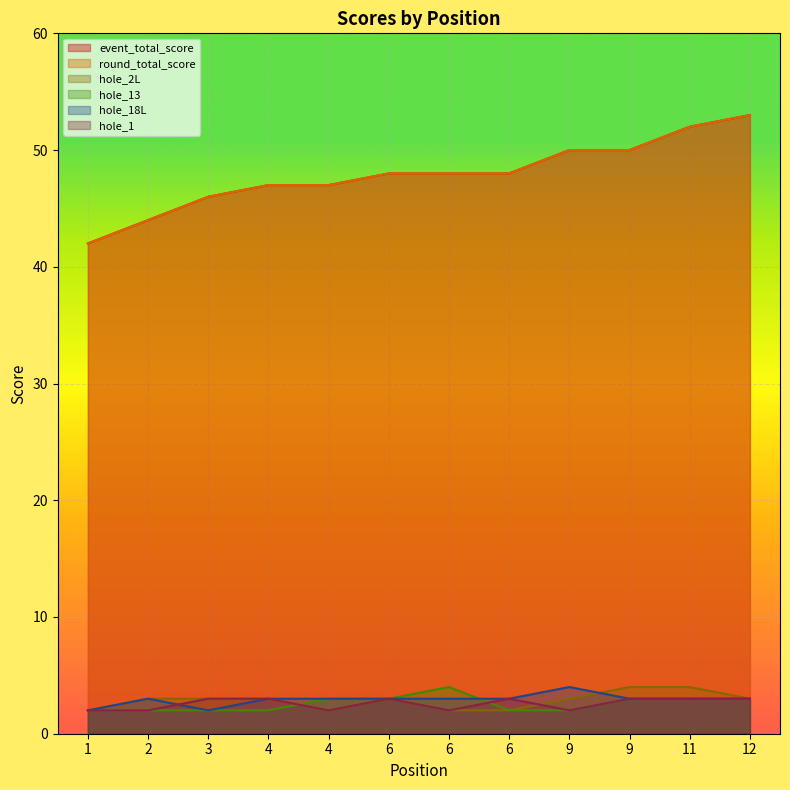

Reading right to left, what are all the values shown in this chart?

event_total_score: 53	52	50	50	48	48	48	47	47	46	44	42
round_total_score: 53	52	50	50	48	48	48	47	47	46	44	42
hole_2L: 3	4	4	3	2	2	3	2	3	3	3	2
hole_13: 3	3	3	2	2	4	3	3	2	2	2	2
hole_18L: 3	3	3	4	3	3	3	3	3	2	3	2
hole_1: 3	3	3	2	3	2	3	2	3	3	2	2